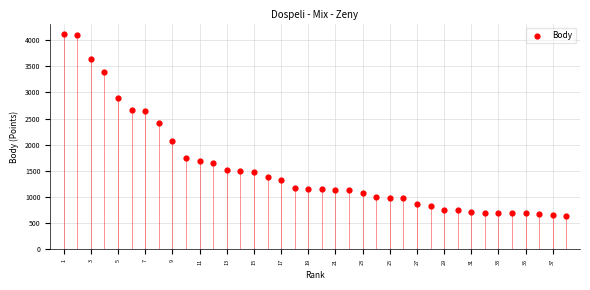

What is the range of X values (max minus min)?

37